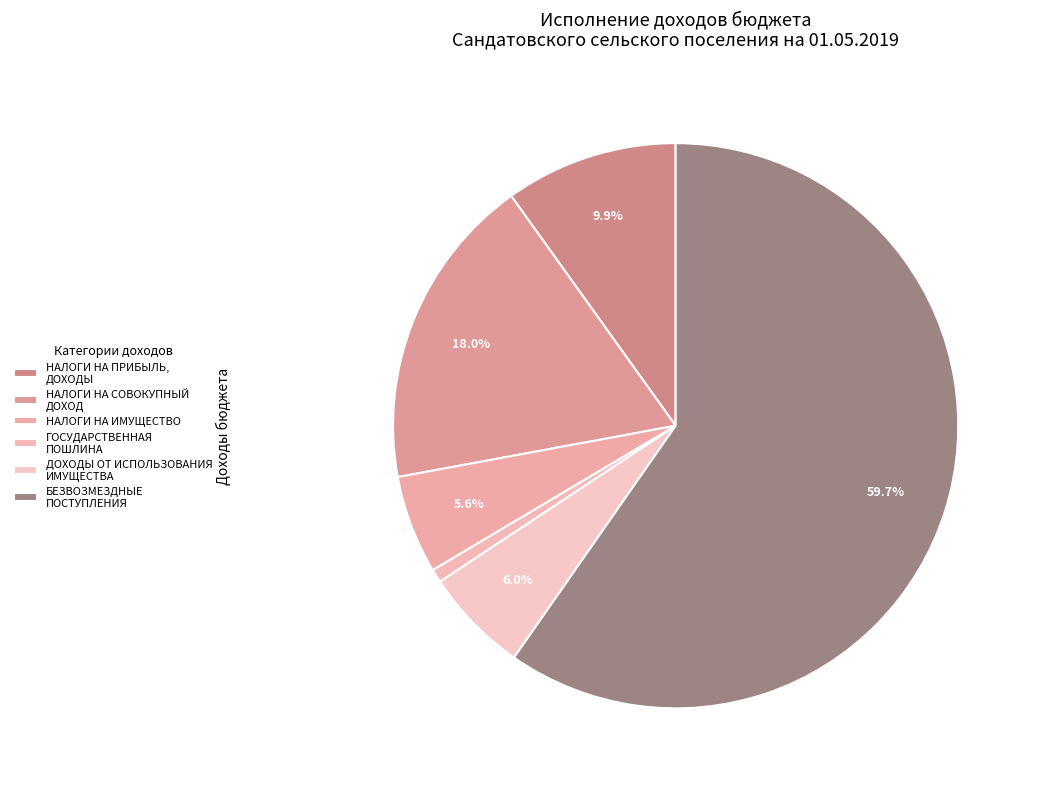

How many slices are in this pie chart?

6